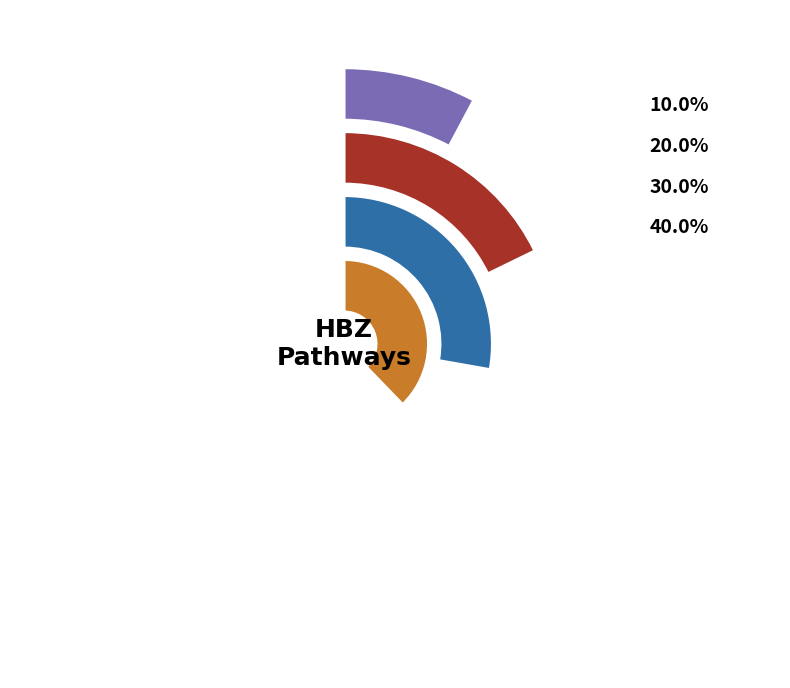

To the nearest percent, what is the difference between the largest and smallest slice percentages?

30%